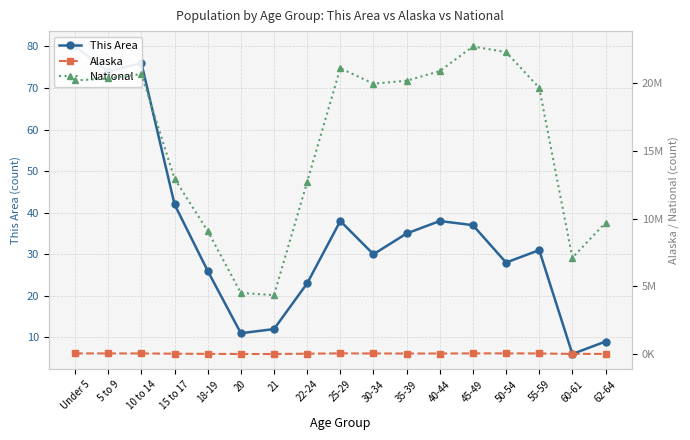

What is the sum of the National values at 60-61 and 21?

11468021